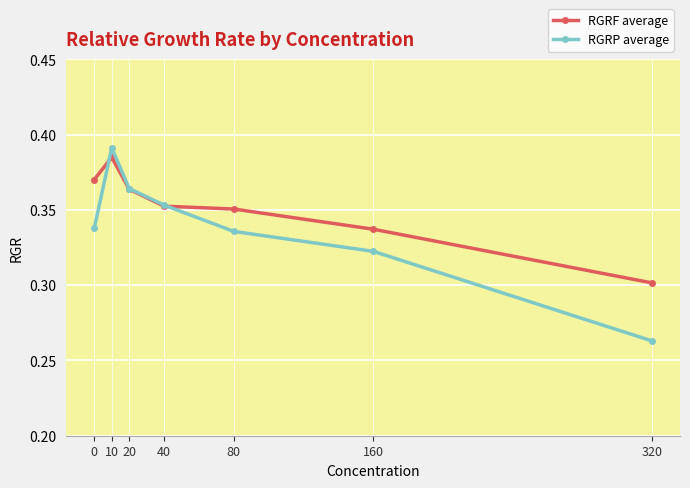

What are all the series names shown in the legend?

RGRF average, RGRP average